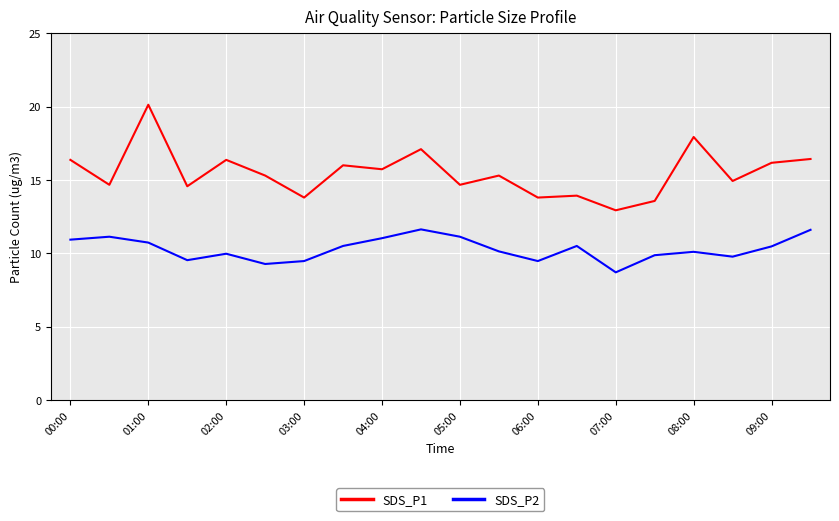

What is the lowest value of the SDS_P1 series?

12.9